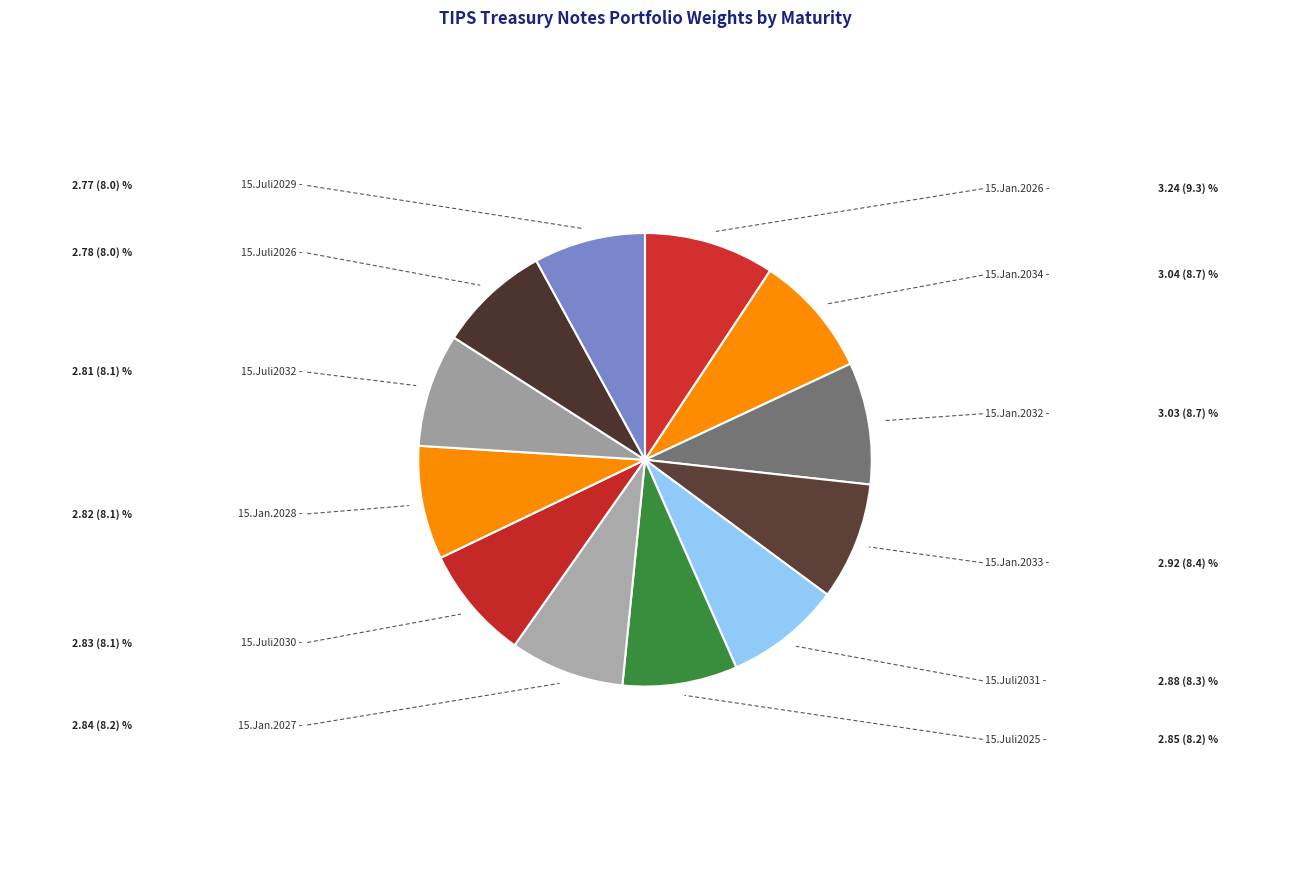

Count the number of slices in the pie.

12